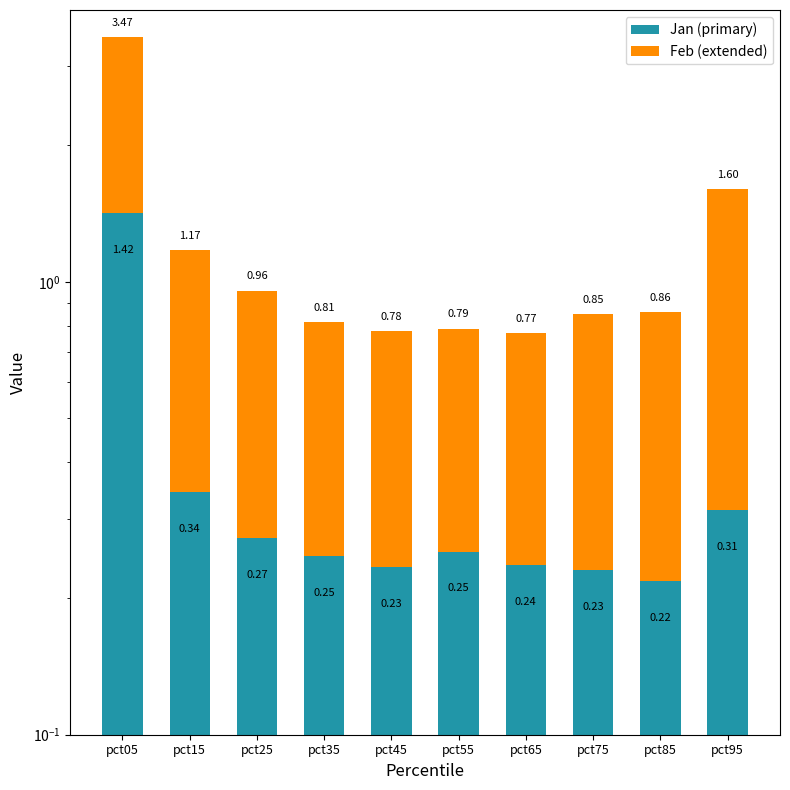

What is the value of the Jan (primary) bar at the 5th from the left?

0.2